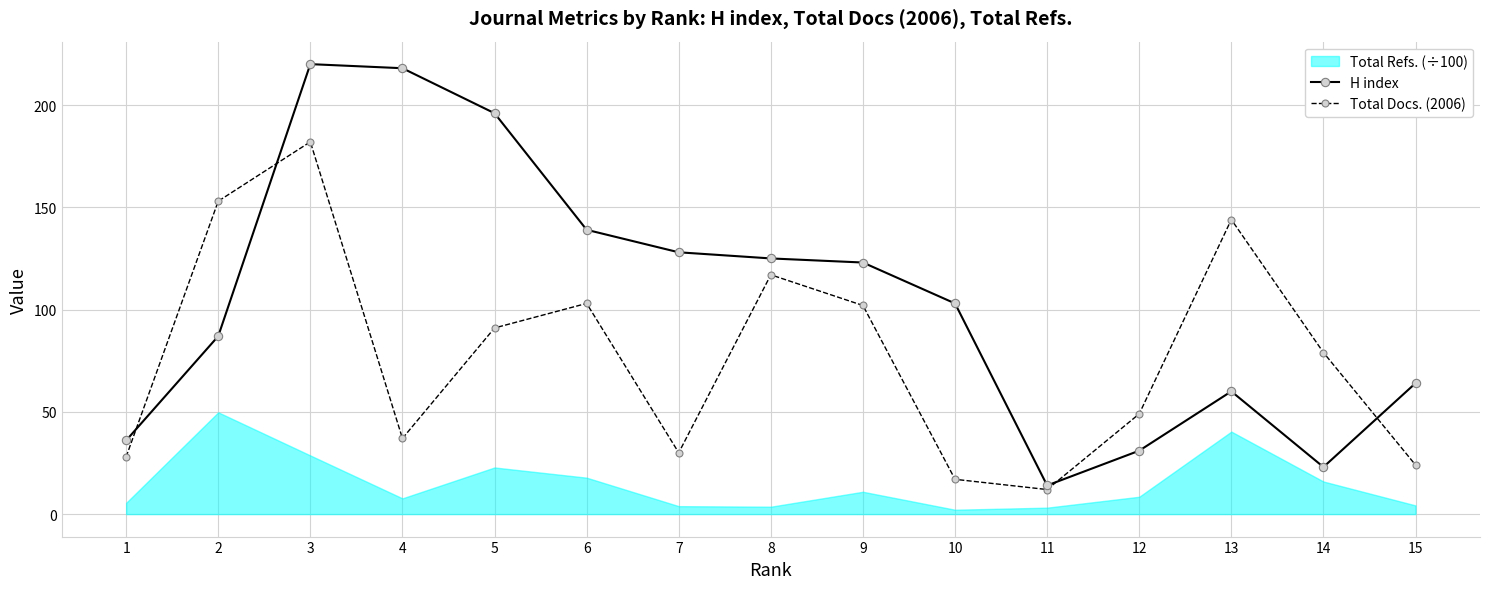

Is it true that Total Docs. (2006) equals 49 at 12?

True